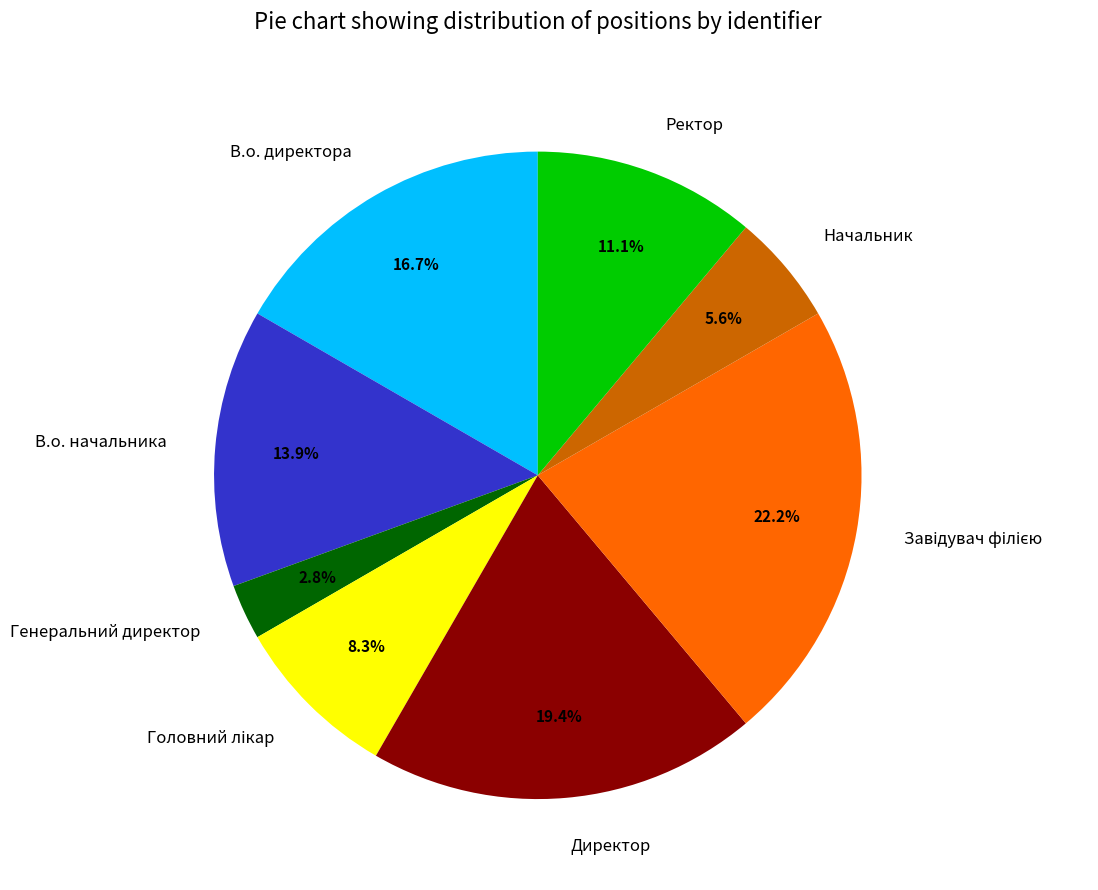

Count the number of slices in the pie.

8